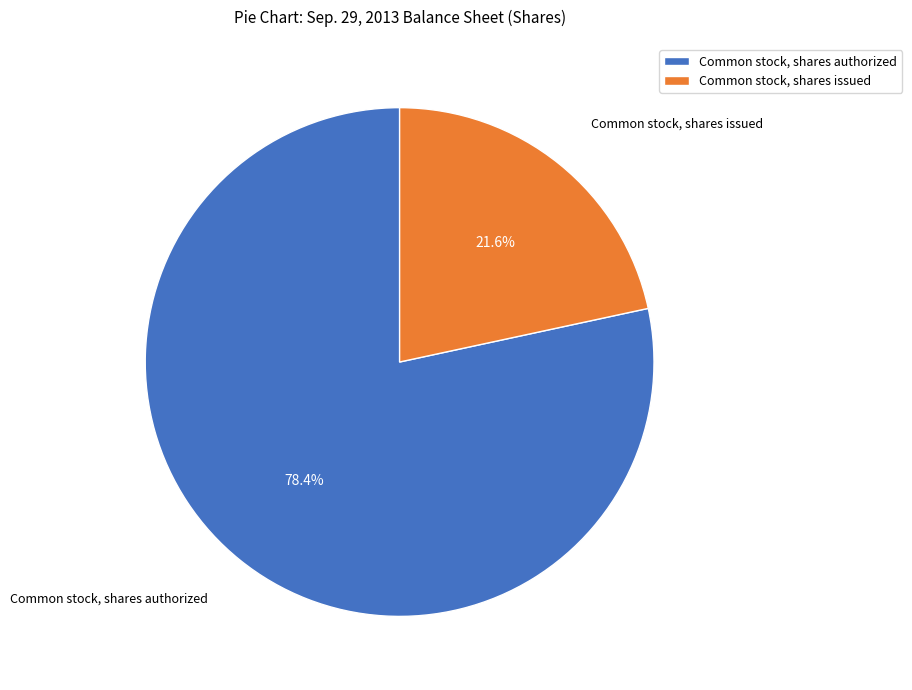

The Common stock, shares issued slice represents 22% of the pie. True or false?

True